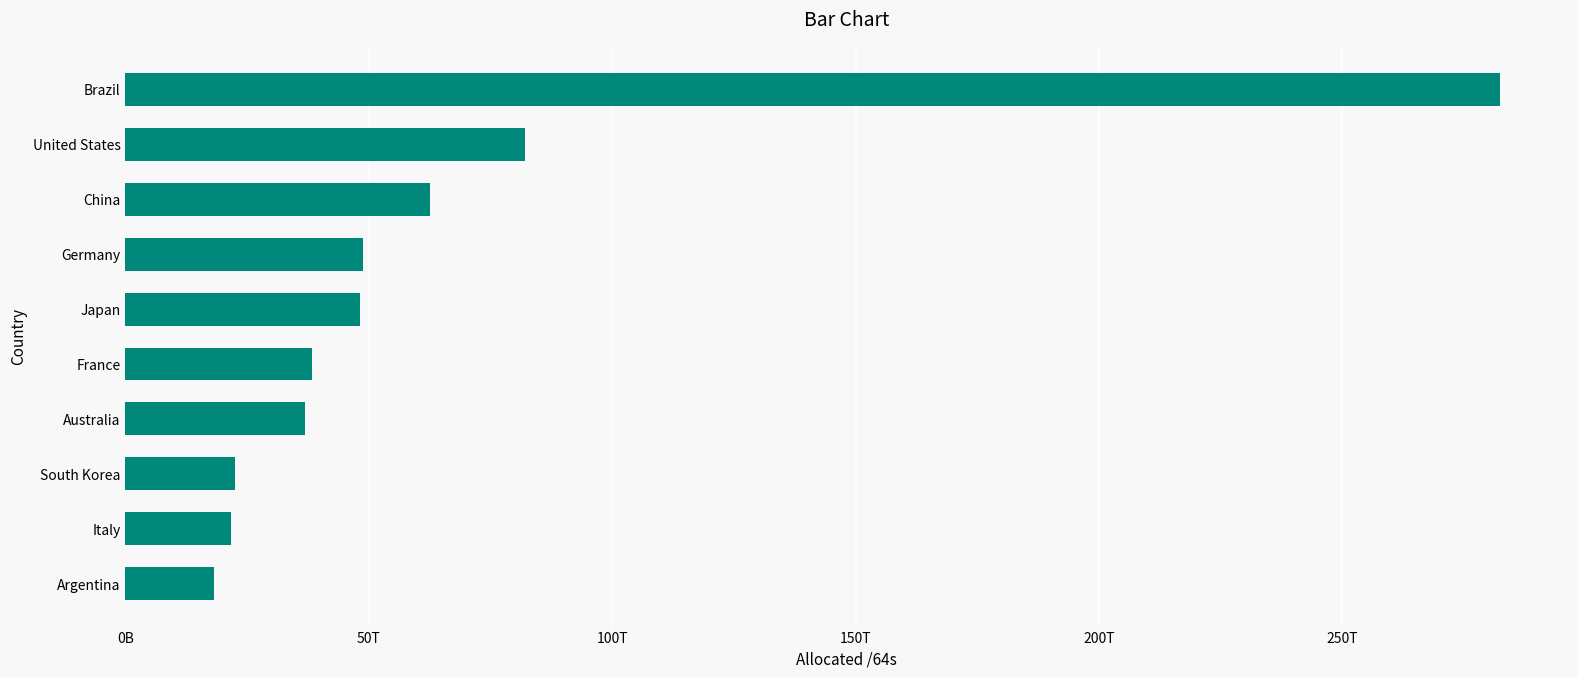

Are the bars horizontal?

Yes